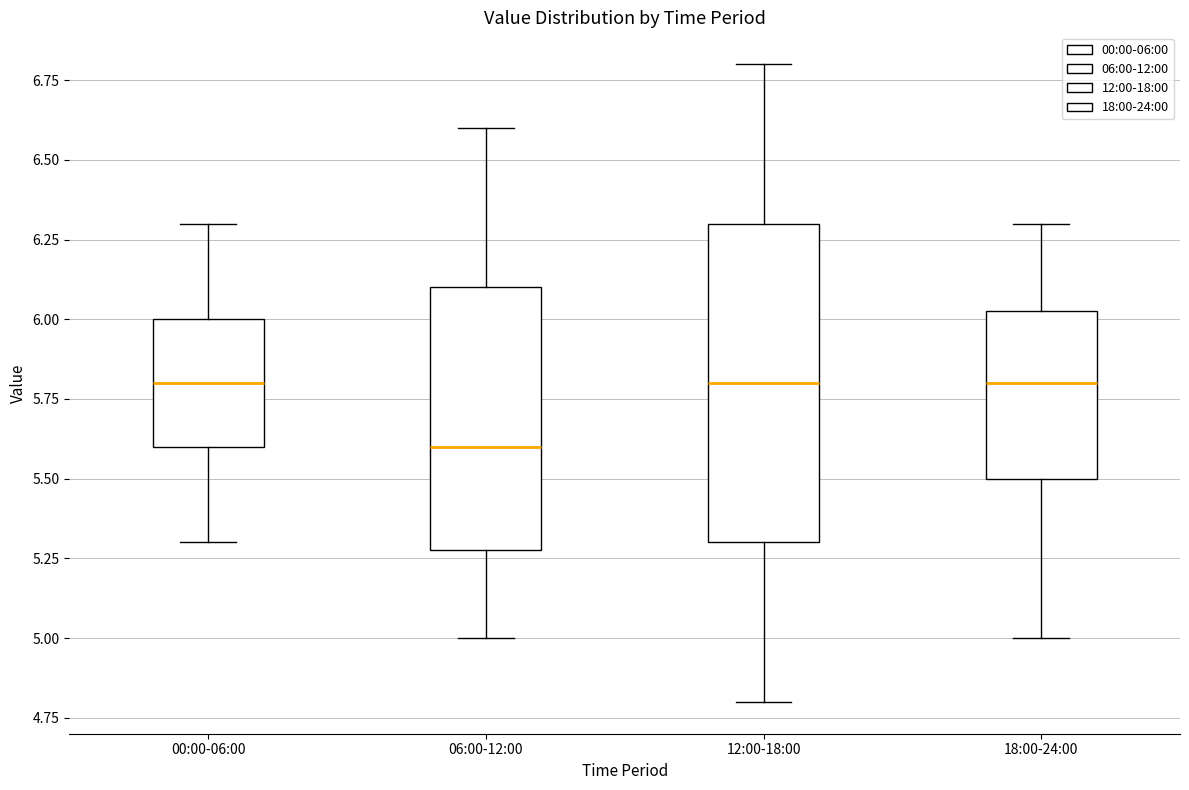

Which box's median line is the lowest?

06:00-12:00